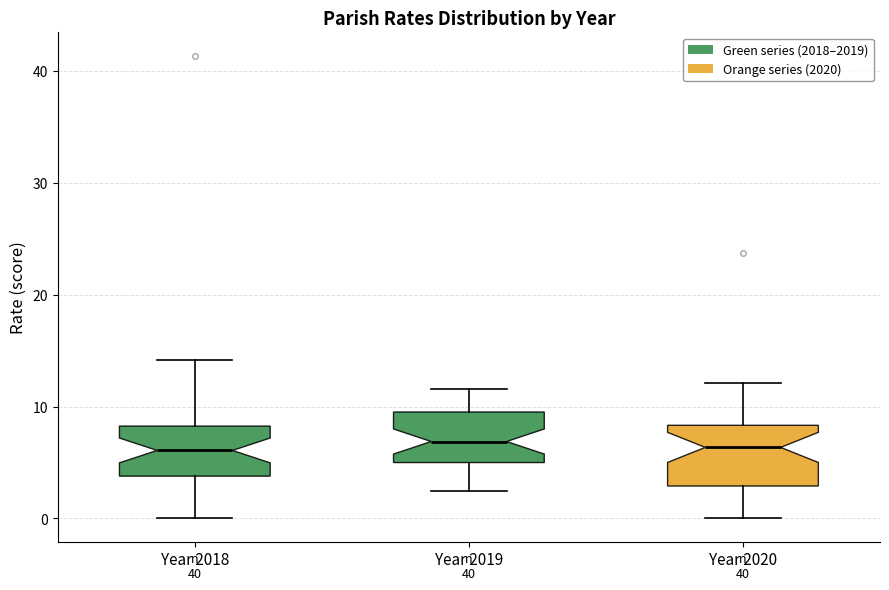

Reading left to right, read every box against the y-axis: the position of its median line, the range the box covers, and the ends of its whiskers. The values are not printed on the chart, so give them approximately, as read against the axis.

Year 2018: median 6, box 4 to 8, whiskers 0 to 14
Year 2019: median 7, box 5 to 10, whiskers 2 to 12
Year 2020: median 6, box 3 to 8, whiskers 0 to 12